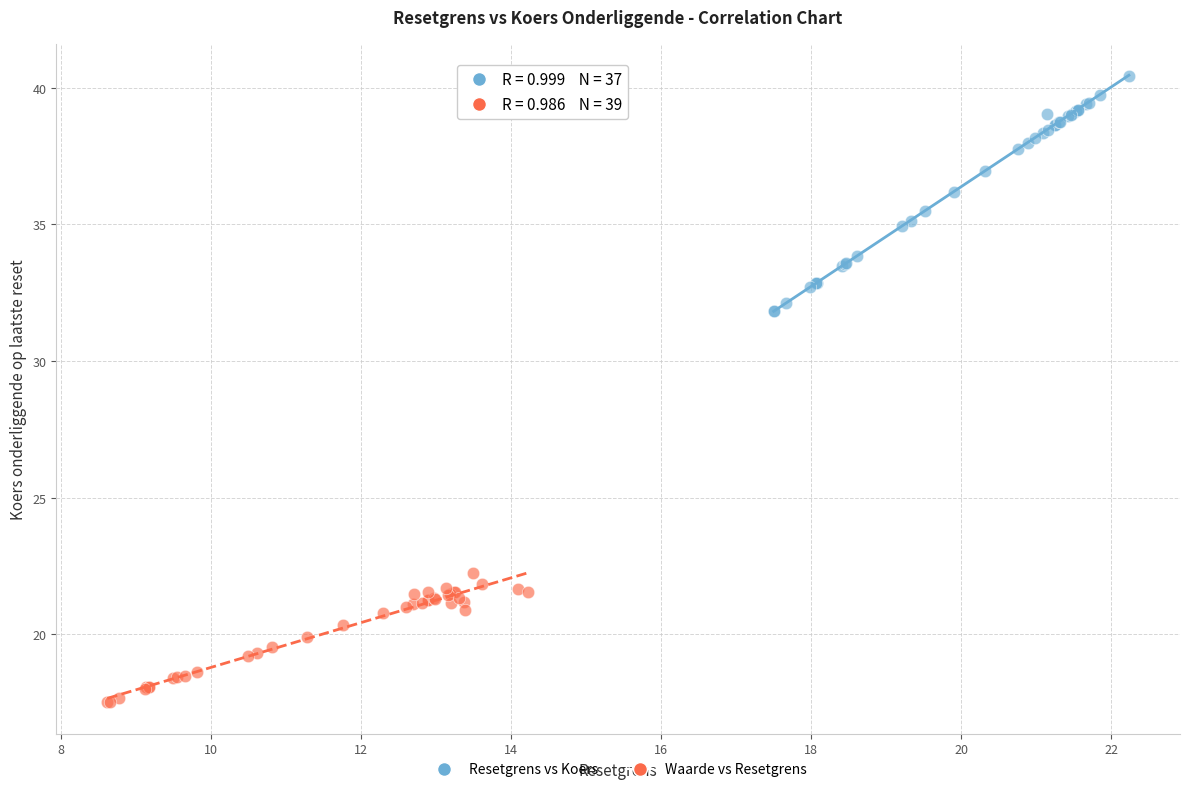

Which series has the widest spread of Y values?

Resetgrens vs Koers